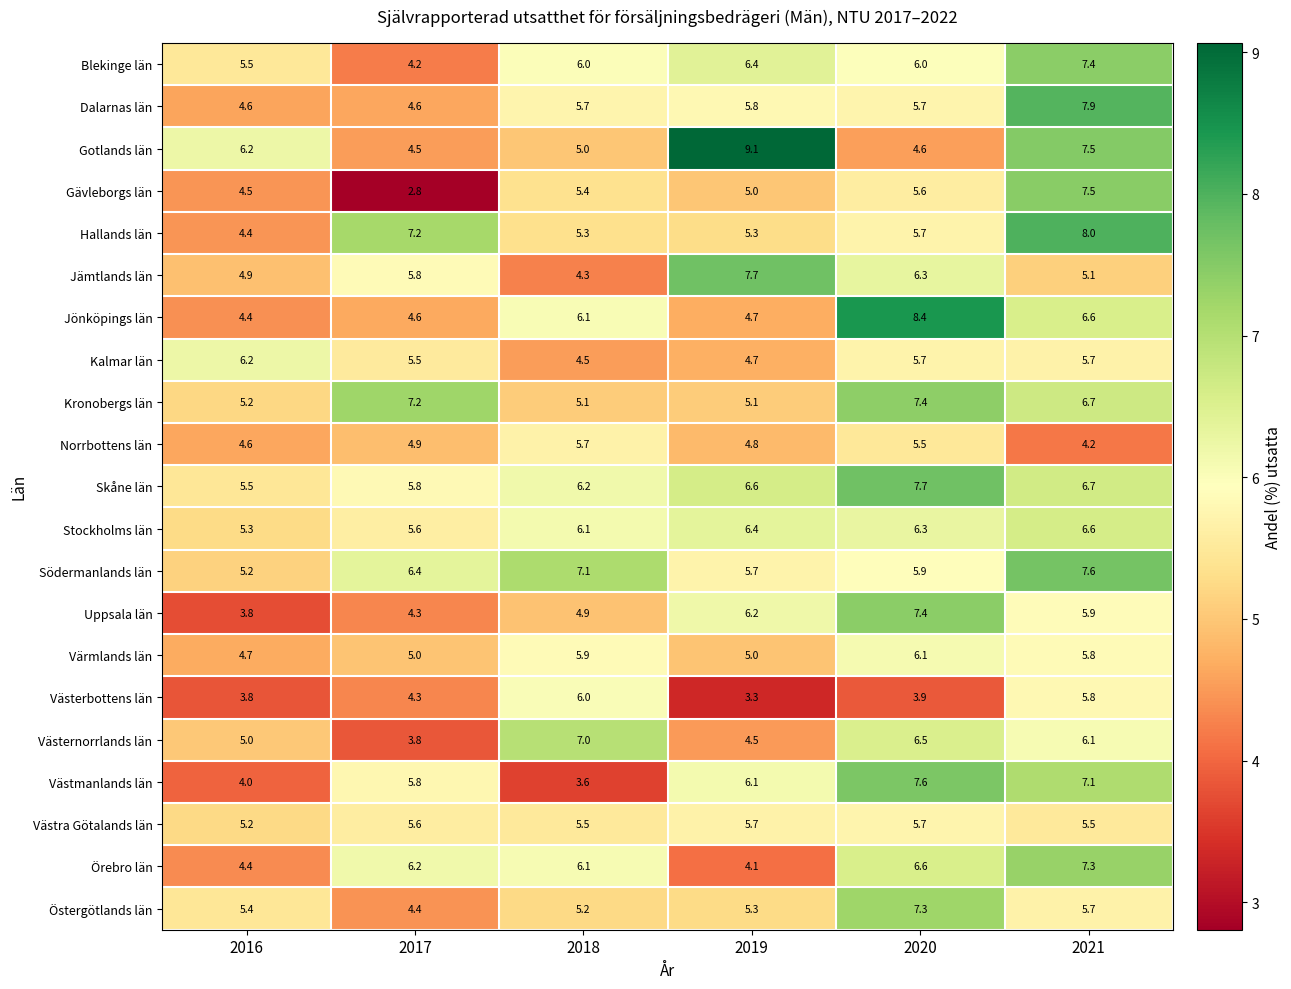

What is the total value across all series at 2018?

116.7